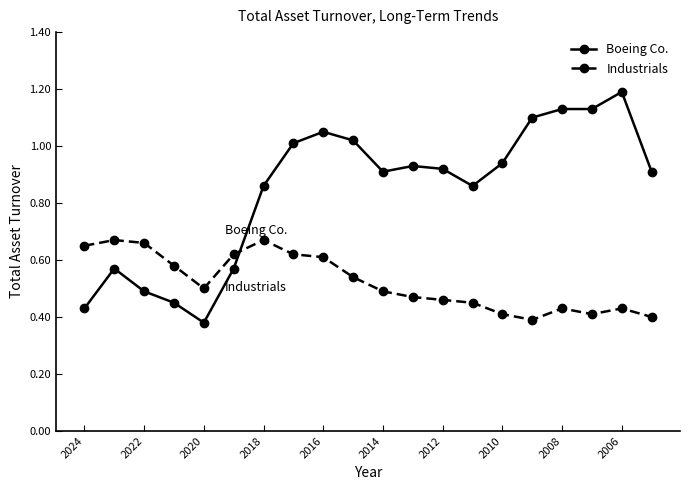

Which series has the largest total across all categories?

Boeing Co.